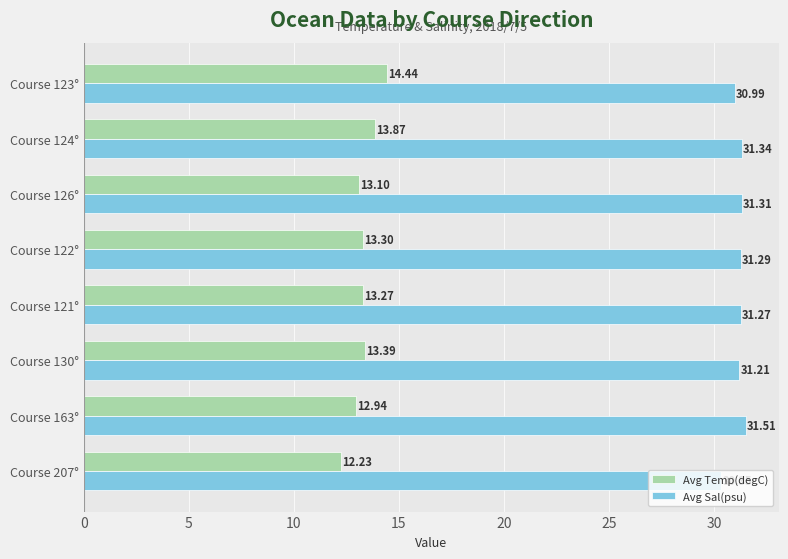

Between Course 163° and Course 130°, which series saw the biggest shift?

Avg Temp(degC)